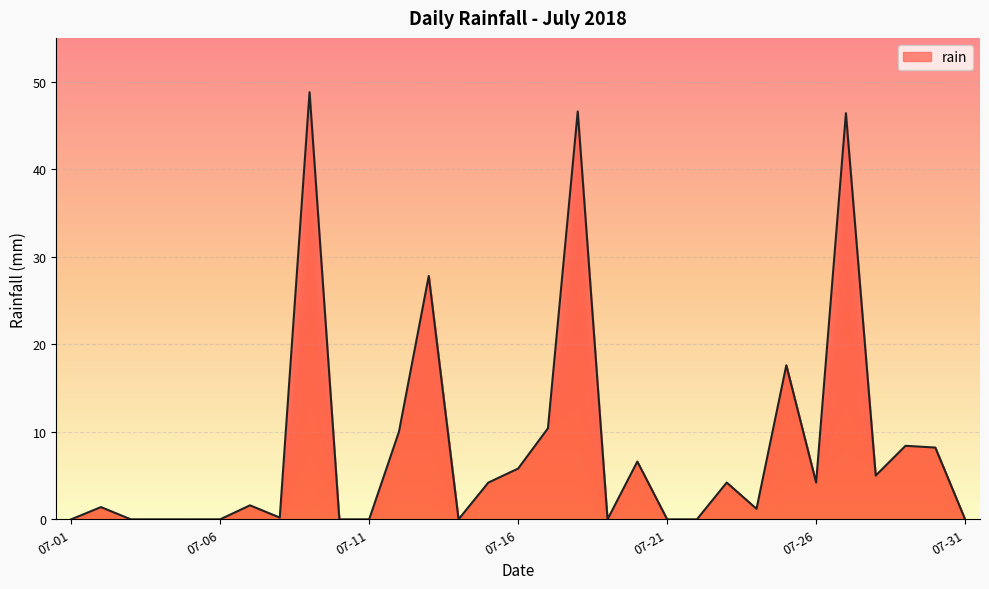

What is the greatest value displayed?

48.8